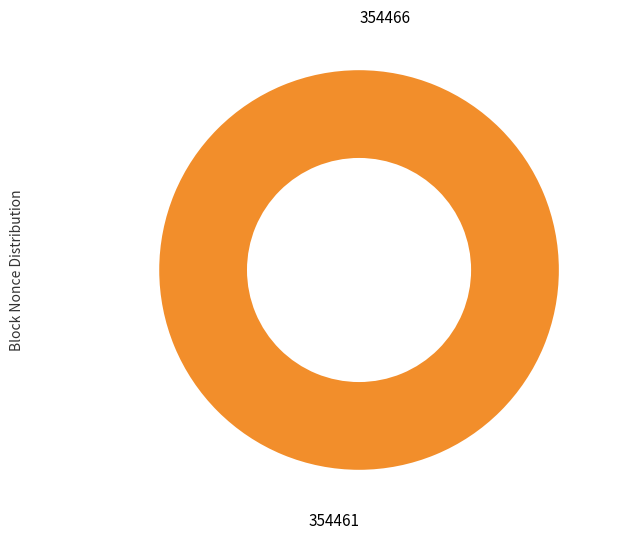

Which category accounts for the majority?

354461